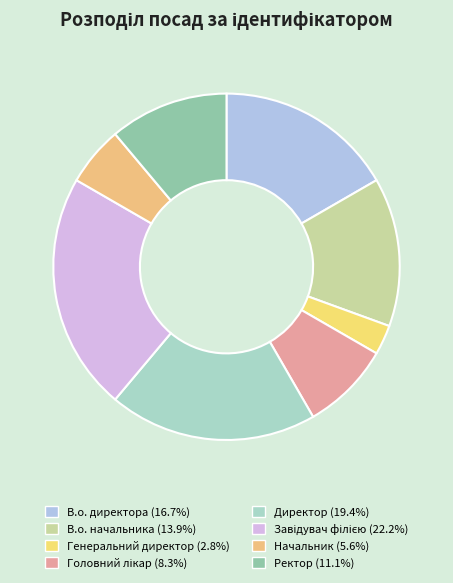

Count the number of slices in the pie.

8